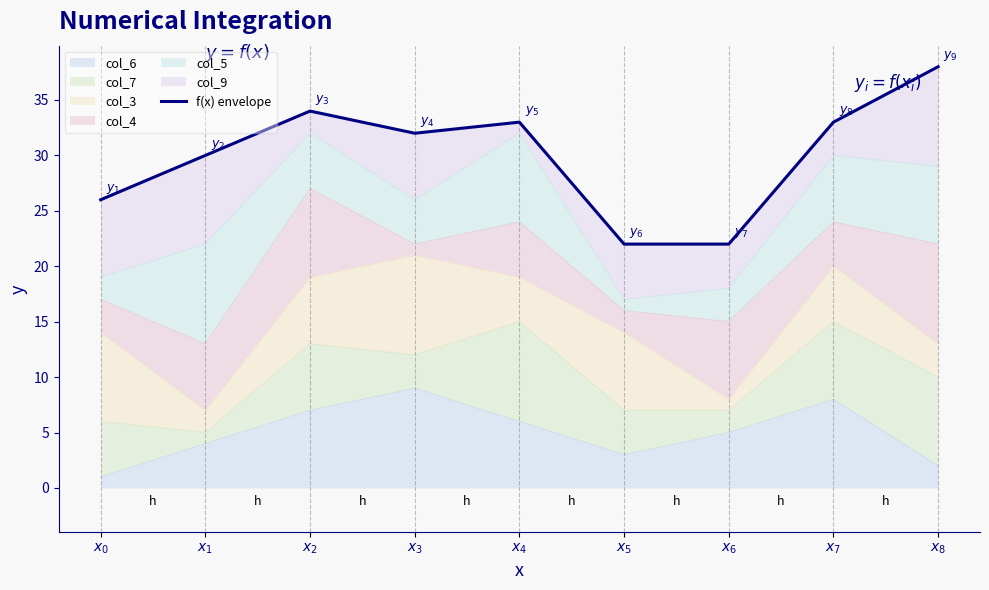

What is the greatest value displayed?

38